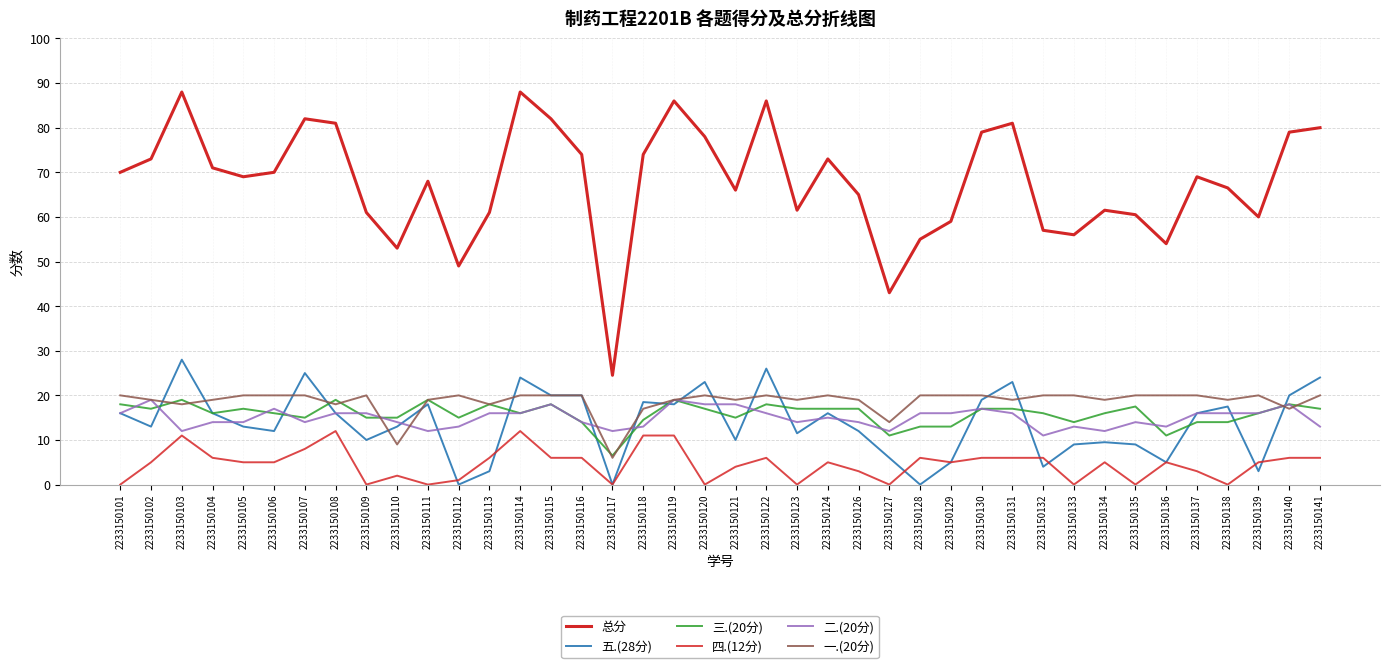

Reading right to left, what are all the values shown in this chart?

总分: 2233150141=80.0	2233150140=79.0	2233150139=60.0	2233150138=66.5	2233150137=69.0	2233150136=54.0	2233150135=60.5	2233150134=61.5	2233150133=56.0	2233150132=57.0	2233150131=81.0	2233150130=79.0	2233150129=59.0	2233150128=55.0	2233150127=43.0	2233150126=65.0	2233150124=73.0	2233150123=61.5	2233150122=86.0	2233150121=66.0	2233150120=78.0	2233150119=86.0	2233150118=74.0	2233150117=24.5	2233150116=74.0	2233150115=82.0	2233150114=88.0	2233150113=61.0	2233150112=49.0	2233150111=68.0	2233150110=53.0	2233150109=61.0	2233150108=81.0	2233150107=82.0	2233150106=70.0	2233150105=69.0	2233150104=71.0	2233150103=88.0	2233150102=73.0	2233150101=70.0
五.(28分): 2233150141=24.0	2233150140=20.0	2233150139=3.0	2233150138=17.5	2233150137=16.0	2233150136=5.0	2233150135=9.0	2233150134=9.5	2233150133=9.0	2233150132=4.0	2233150131=23.0	2233150130=19.0	2233150129=5.0	2233150128=0.0	2233150127=6.0	2233150126=12.0	2233150124=16.0	2233150123=11.5	2233150122=26.0	2233150121=10.0	2233150120=23.0	2233150119=18.0	2233150118=18.5	2233150117=0.0	2233150116=20.0	2233150115=20.0	2233150114=24.0	2233150113=3.0	2233150112=0.0	2233150111=18.0	2233150110=13.0	2233150109=10.0	2233150108=16.0	2233150107=25.0	2233150106=12.0	2233150105=13.0	2233150104=16.0	2233150103=28.0	2233150102=13.0	2233150101=16.0
三.(20分): 2233150141=17.0	2233150140=18.0	2233150139=16.0	2233150138=14.0	2233150137=14.0	2233150136=11.0	2233150135=17.5	2233150134=16.0	2233150133=14.0	2233150132=16.0	2233150131=17.0	2233150130=17.0	2233150129=13.0	2233150128=13.0	2233150127=11.0	2233150126=17.0	2233150124=17.0	2233150123=17.0	2233150122=18.0	2233150121=15.0	2233150120=17.0	2233150119=19.0	2233150118=14.5	2233150117=6.5	2233150116=14.0	2233150115=18.0	2233150114=16.0	2233150113=18.0	2233150112=15.0	2233150111=19.0	2233150110=15.0	2233150109=15.0	2233150108=19.0	2233150107=15.0	2233150106=16.0	2233150105=17.0	2233150104=16.0	2233150103=19.0	2233150102=17.0	2233150101=18.0
四.(12分): 2233150141=6.0	2233150140=6.0	2233150139=5.0	2233150138=0.0	2233150137=3.0	2233150136=5.0	2233150135=0.0	2233150134=5.0	2233150133=0.0	2233150132=6.0	2233150131=6.0	2233150130=6.0	2233150129=5.0	2233150128=6.0	2233150127=0.0	2233150126=3.0	2233150124=5.0	2233150123=0.0	2233150122=6.0	2233150121=4.0	2233150120=0.0	2233150119=11.0	2233150118=11.0	2233150117=0.0	2233150116=6.0	2233150115=6.0	2233150114=12.0	2233150113=6.0	2233150112=1.0	2233150111=0.0	2233150110=2.0	2233150109=0.0	2233150108=12.0	2233150107=8.0	2233150106=5.0	2233150105=5.0	2233150104=6.0	2233150103=11.0	2233150102=5.0	2233150101=0.0
二.(20分): 2233150141=13.0	2233150140=18.0	2233150139=16.0	2233150138=16.0	2233150137=16.0	2233150136=13.0	2233150135=14.0	2233150134=12.0	2233150133=13.0	2233150132=11.0	2233150131=16.0	2233150130=17.0	2233150129=16.0	2233150128=16.0	2233150127=12.0	2233150126=14.0	2233150124=15.0	2233150123=14.0	2233150122=16.0	2233150121=18.0	2233150120=18.0	2233150119=19.0	2233150118=13.0	2233150117=12.0	2233150116=14.0	2233150115=18.0	2233150114=16.0	2233150113=16.0	2233150112=13.0	2233150111=12.0	2233150110=14.0	2233150109=16.0	2233150108=16.0	2233150107=14.0	2233150106=17.0	2233150105=14.0	2233150104=14.0	2233150103=12.0	2233150102=19.0	2233150101=16.0
一.(20分): 2233150141=20.0	2233150140=17.0	2233150139=20.0	2233150138=19.0	2233150137=20.0	2233150136=20.0	2233150135=20.0	2233150134=19.0	2233150133=20.0	2233150132=20.0	2233150131=19.0	2233150130=20.0	2233150129=20.0	2233150128=20.0	2233150127=14.0	2233150126=19.0	2233150124=20.0	2233150123=19.0	2233150122=20.0	2233150121=19.0	2233150120=20.0	2233150119=19.0	2233150118=17.0	2233150117=6.0	2233150116=20.0	2233150115=20.0	2233150114=20.0	2233150113=18.0	2233150112=20.0	2233150111=19.0	2233150110=9.0	2233150109=20.0	2233150108=18.0	2233150107=20.0	2233150106=20.0	2233150105=20.0	2233150104=19.0	2233150103=18.0	2233150102=19.0	2233150101=20.0